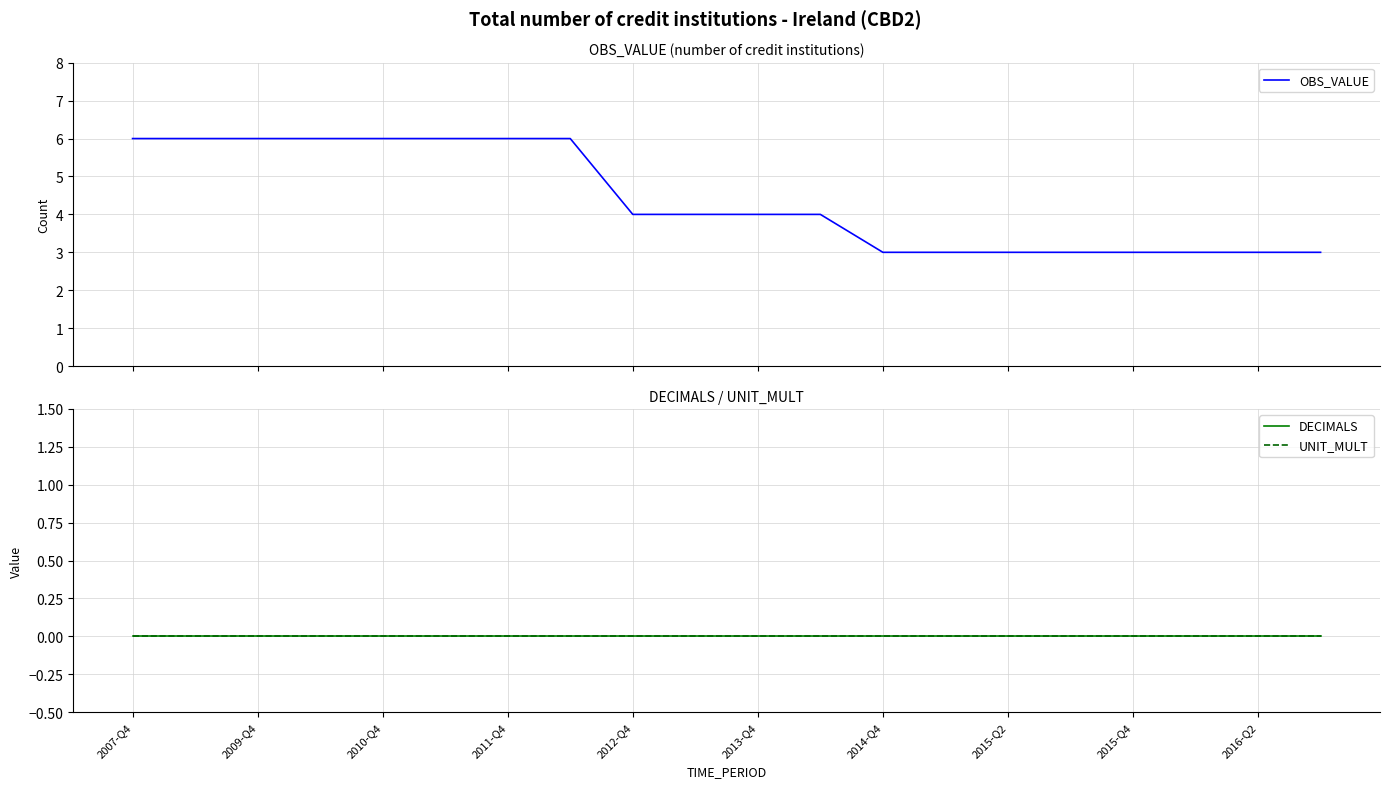

Is the value of UNIT_MULT at 2016-Q2 greater than the value of OBS_VALUE at 19?

No